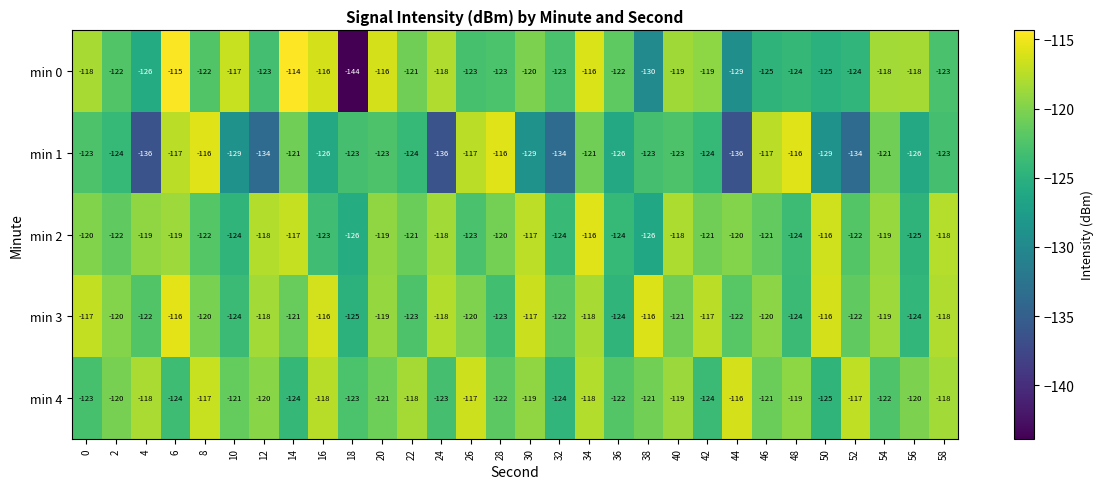

Which series changed the most between 12 and 38?

min 1